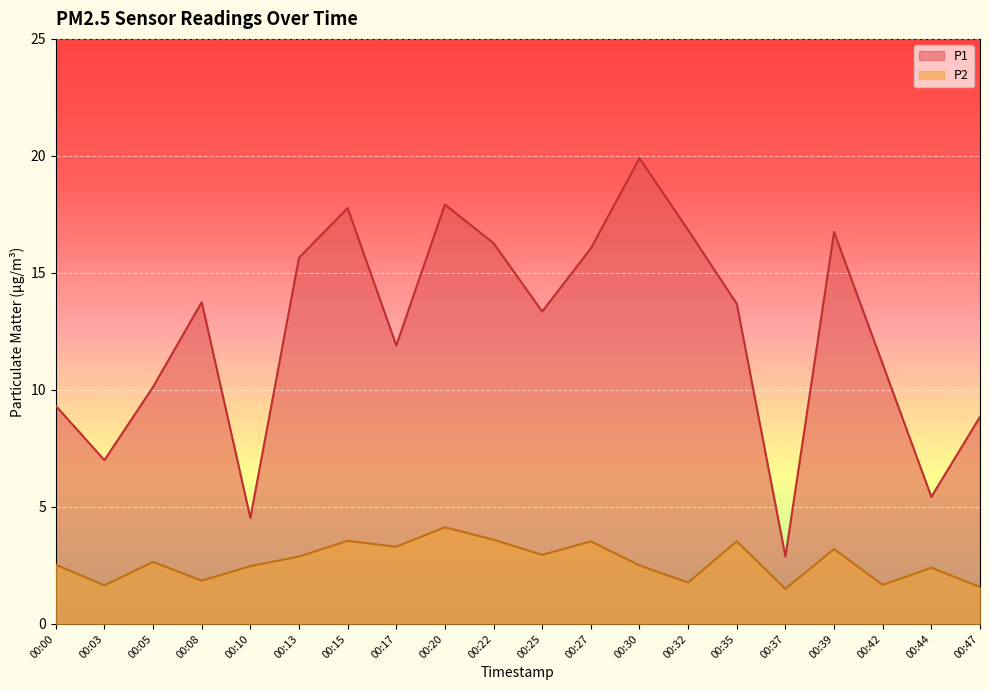

In P2, how many points are higher than both neighbors (excluding endpoints)?

7